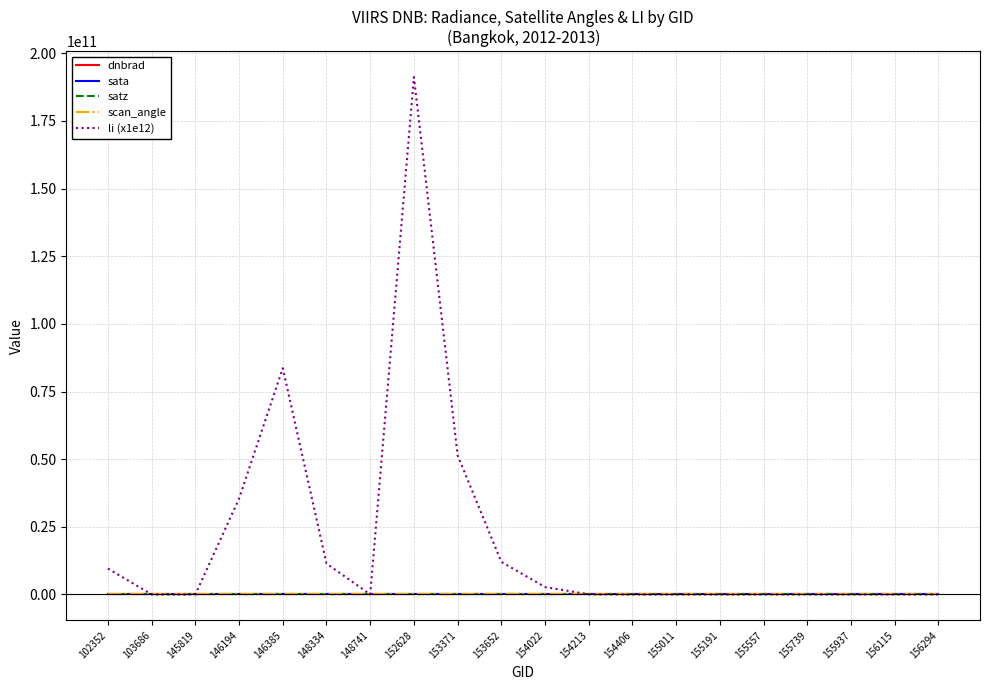

Which series has the widest spread of values?

li (x1e12)